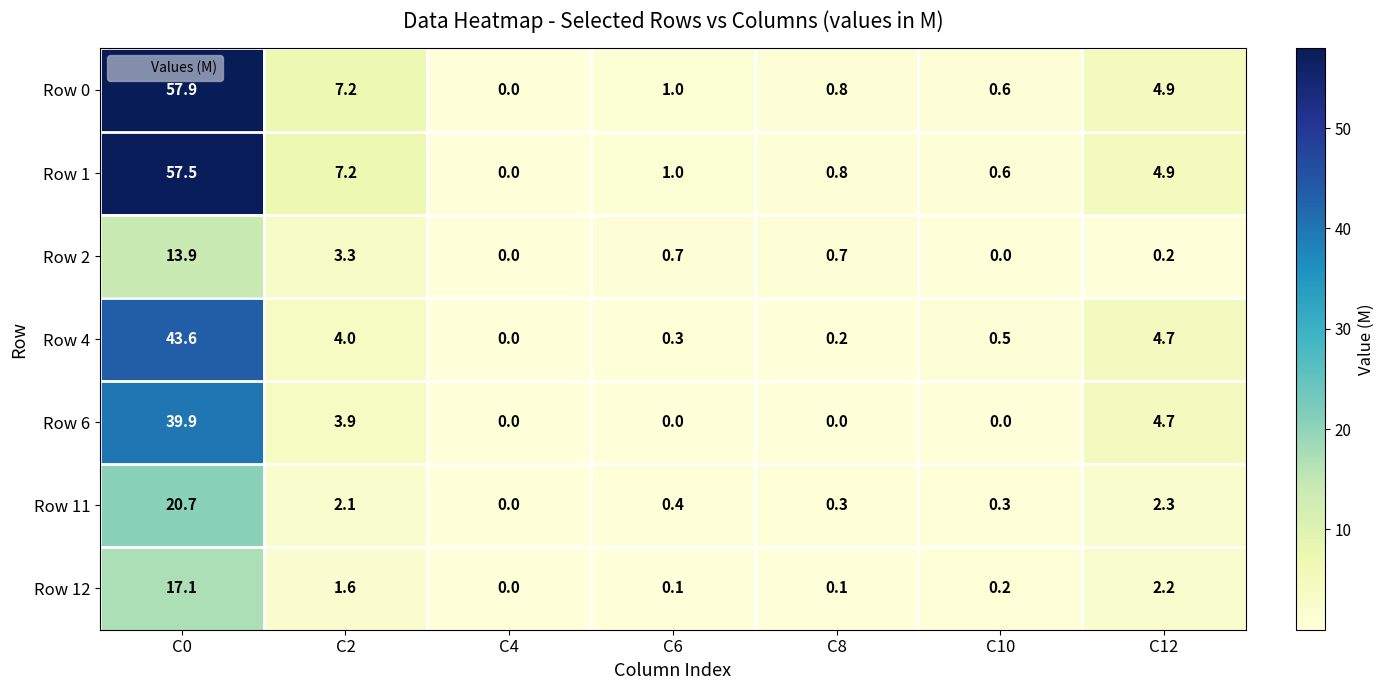

At which category is the sum across all series the highest?

C0